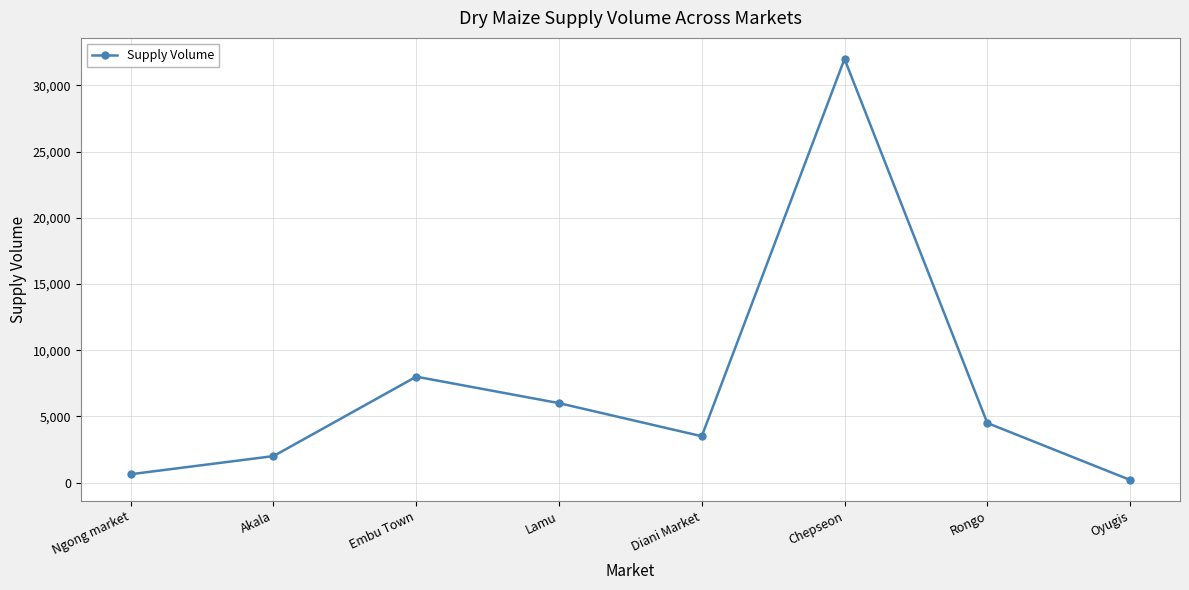

What is the sum of all values?

56830